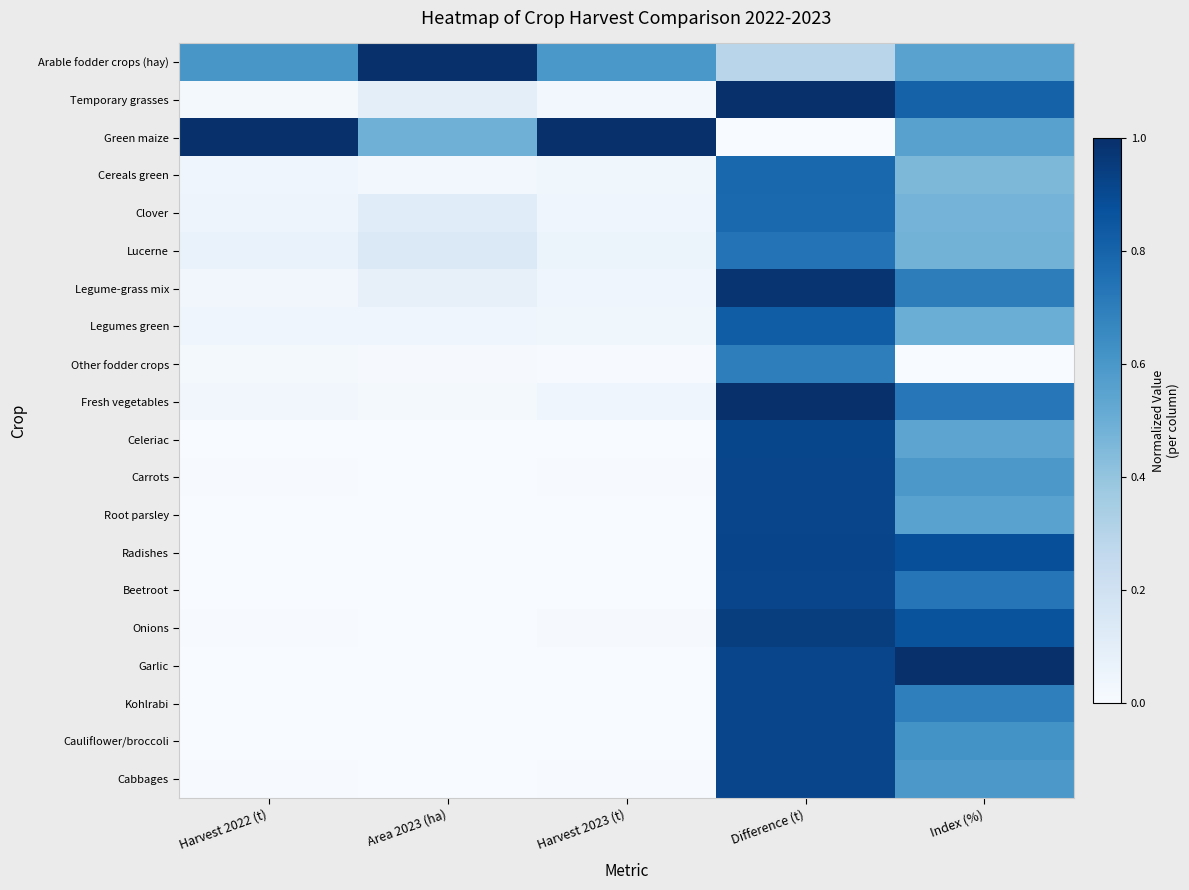

What is the total value across all series at Area 2023 (ha)?

2.0